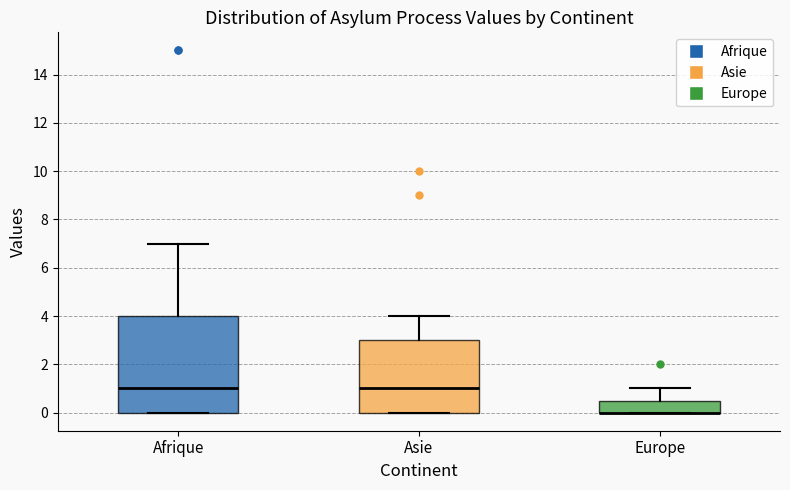

Reading left to right, read every box against the y-axis: the position of its median line, the range the box covers, and the ends of its whiskers. The values are not printed on the chart, so give them approximately, as read against the axis.

Afrique: median 1.0, box 0.0 to 4.0, whiskers 0.0 to 7.0
Asie: median 1.0, box 0.0 to 3.0, whiskers 0.0 to 4.0
Europe: median 0.0 (drawn on the box's lower edge), box 0.0 to 0.6, whiskers 0.0 to 1.0